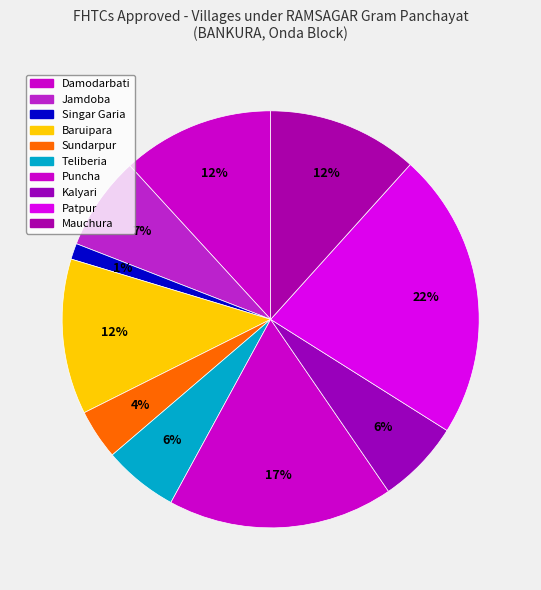

How many slices are in this pie chart?

10